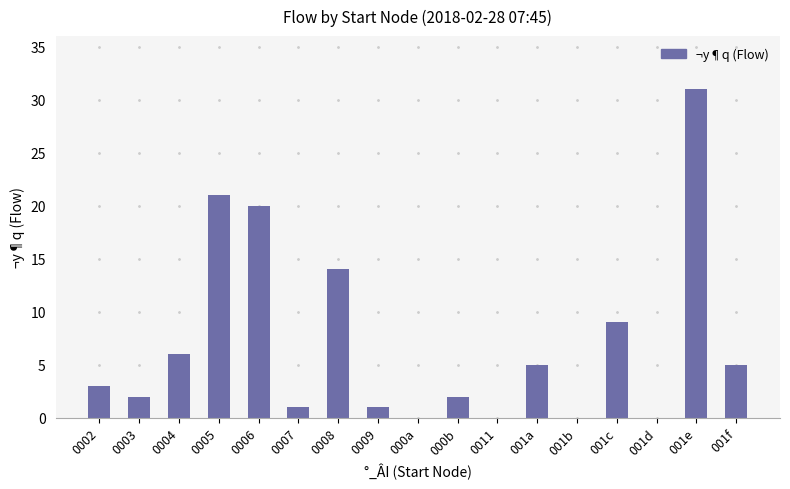

What is the average value?

7